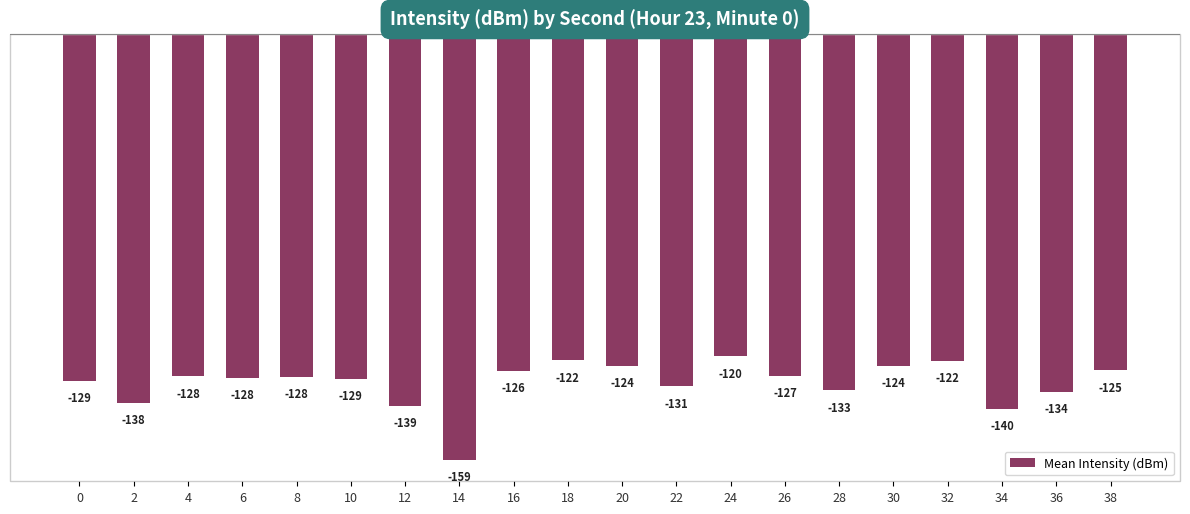

What is the greatest value displayed?

-120.3